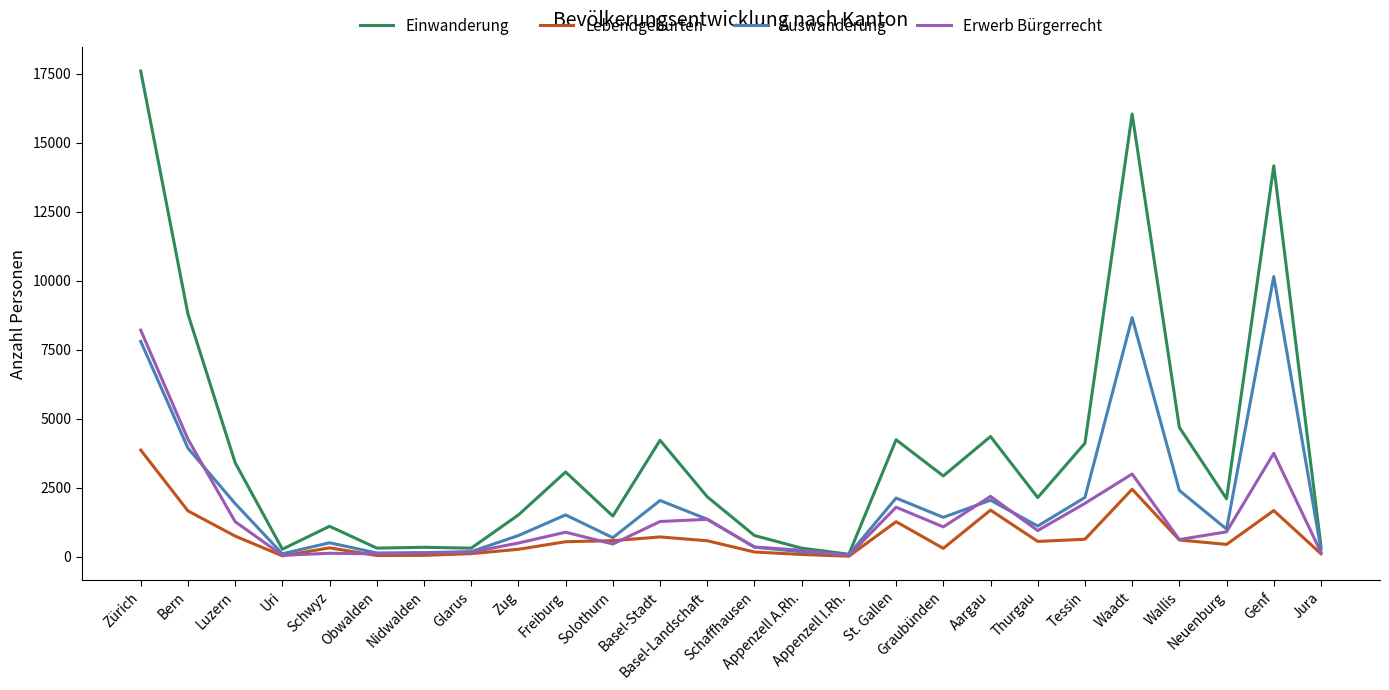

What is the average value of the Lebendgeburten series?

746